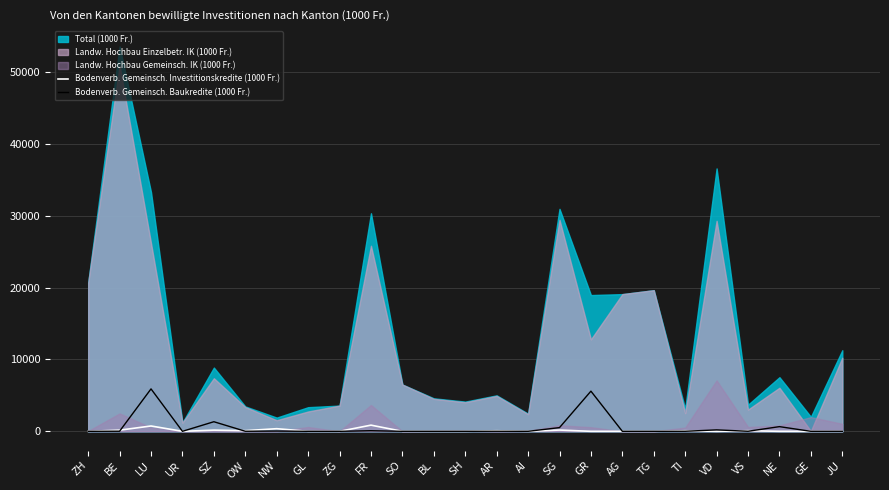

What is the maximum value for Bodenverb. Gemeinsch. Baukredite (1000 Fr.)?

5904.2